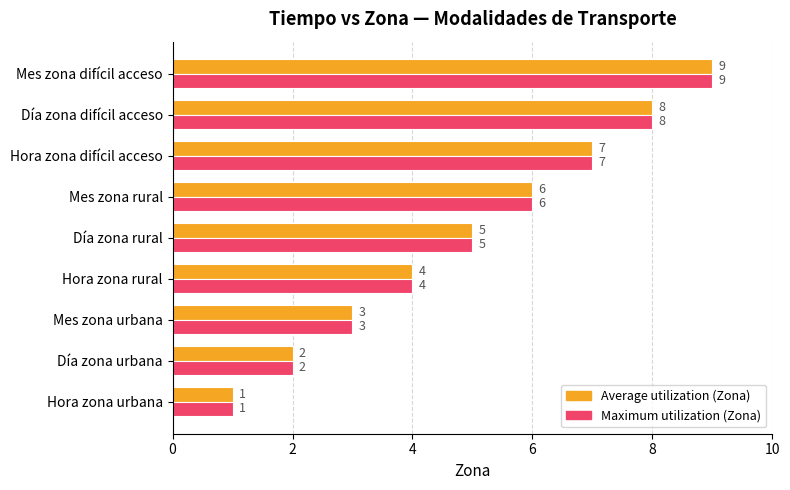

What is the greatest value displayed?

9